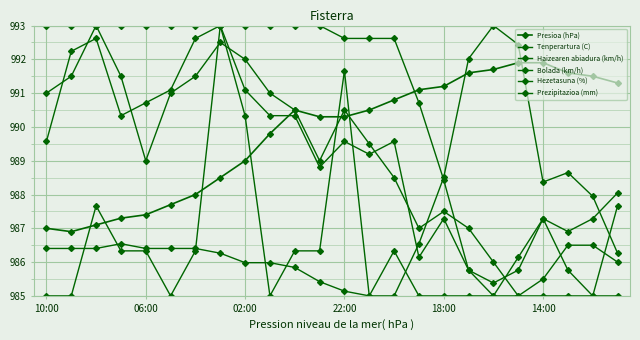

Reading right to left, list all the values displayed in this chart.

Presioa (hPa): 991.3	991.5	991.6	991.9	991.9	991.7	991.6	991.2	991.1	990.8	990.5	990.3	990.3	990.5	989.8	989.0	988.5	988.0	987.7	987.4	987.3	987.1	986.9	987.0
Tenperartura (C): 986.3	987.9	988.6	988.4	992.4	993.0	992.0	988.5	986.5	985.0	985.0	985.1	985.4	985.8	986.0	986.0	986.3	986.4	986.4	986.4	986.5	986.4	986.4	986.4
Haizearen abiadura (km/h): 986.0	986.5	986.5	985.5	985.0	986.0	987.0	987.5	987.0	988.5	989.5	990.5	989.0	990.5	991.0	992.0	992.5	991.5	991.0	989.0	991.5	993.0	991.5	991.0
Bolada (km/h): 987.7	985.0	985.8	987.3	985.8	985.4	985.8	987.3	986.1	989.6	989.2	989.6	988.8	990.3	990.3	991.1	993.0	992.6	991.1	990.7	990.3	992.6	992.2	989.6
Hezetasuna (%): 988.0	987.3	986.9	987.3	986.1	985.0	985.8	988.4	990.7	992.6	992.6	992.6	993.0	993.0	993.0	993.0	993.0	993.0	993.0	993.0	993.0	993.0	993.0	993.0
Prezipitazioa (mm): 985.0	985.0	985.0	985.0	985.0	985.0	985.0	985.0	985.0	986.3	985.0	991.7	986.3	986.3	985.0	990.3	993.0	986.3	985.0	986.3	986.3	987.7	985.0	985.0